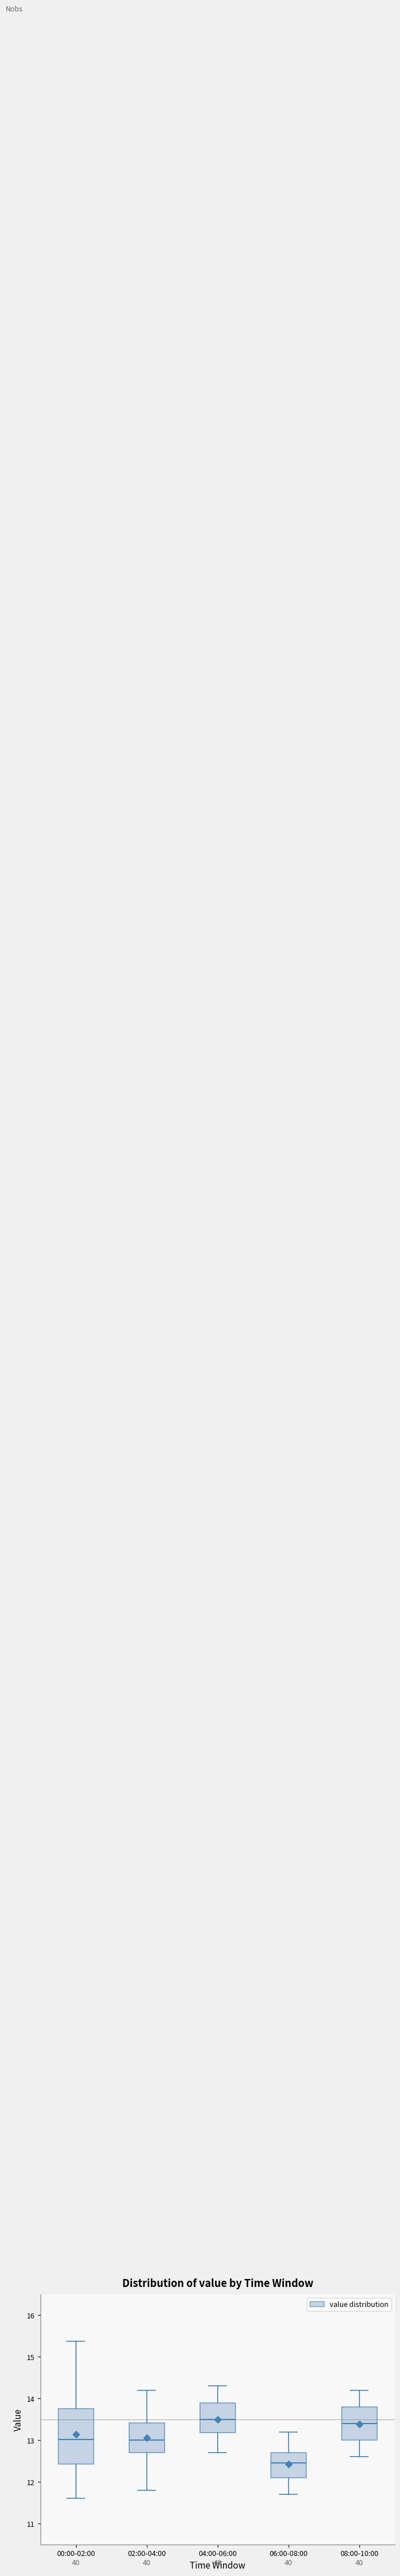

Which box is the tallest, from its lower edge to its upper edge?

00:00-02:00